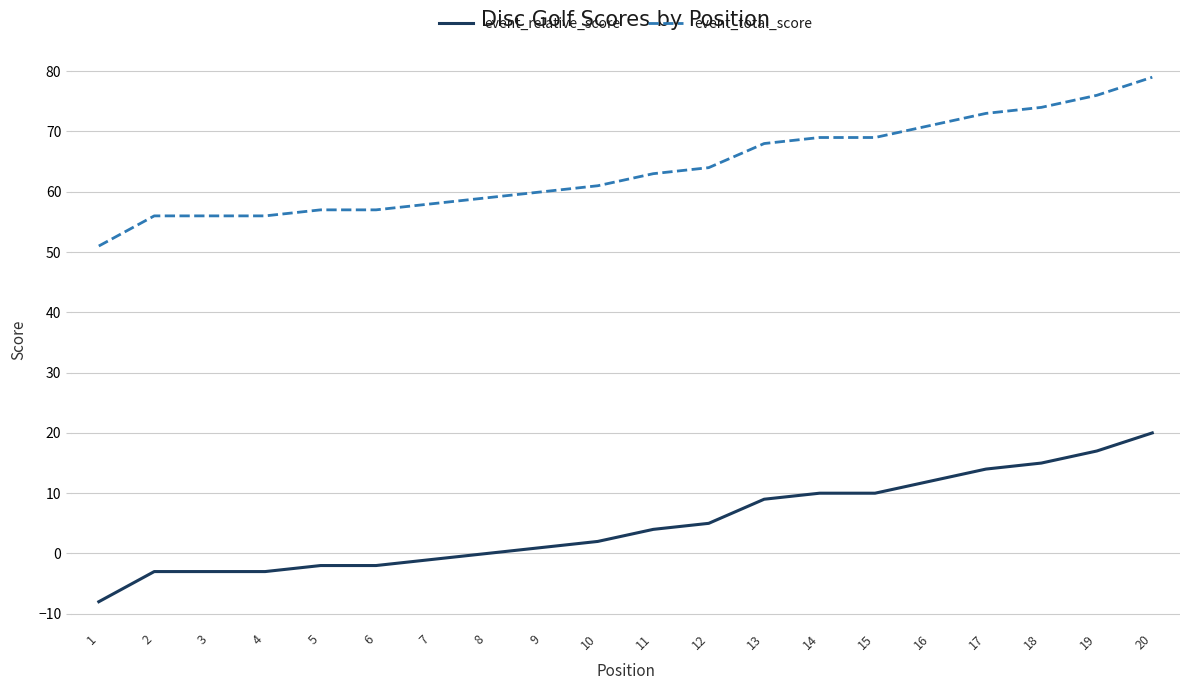

Reading left to right, transcribe all the data shown in this chart.

event_relative_score: 1=-8	2=-3	3=-3	4=-3	5=-2	6=-2	7=-1	8=0	9=1	10=2	11=4	12=5	13=9	14=10	15=10	16=12	17=14	18=15	19=17	20=20
event_total_score: 1=51	2=56	3=56	4=56	5=57	6=57	7=58	8=59	9=60	10=61	11=63	12=64	13=68	14=69	15=69	16=71	17=73	18=74	19=76	20=79